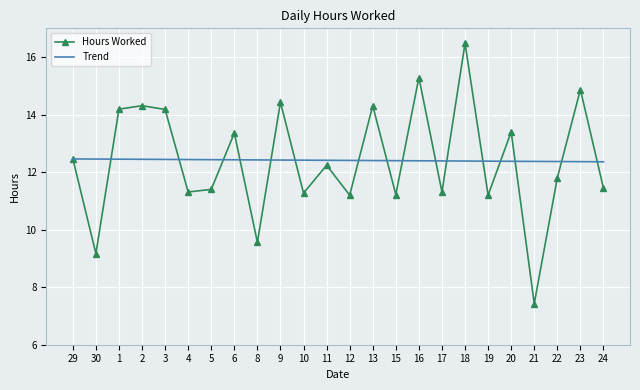

How many Trend values are between 12 and 13?

24